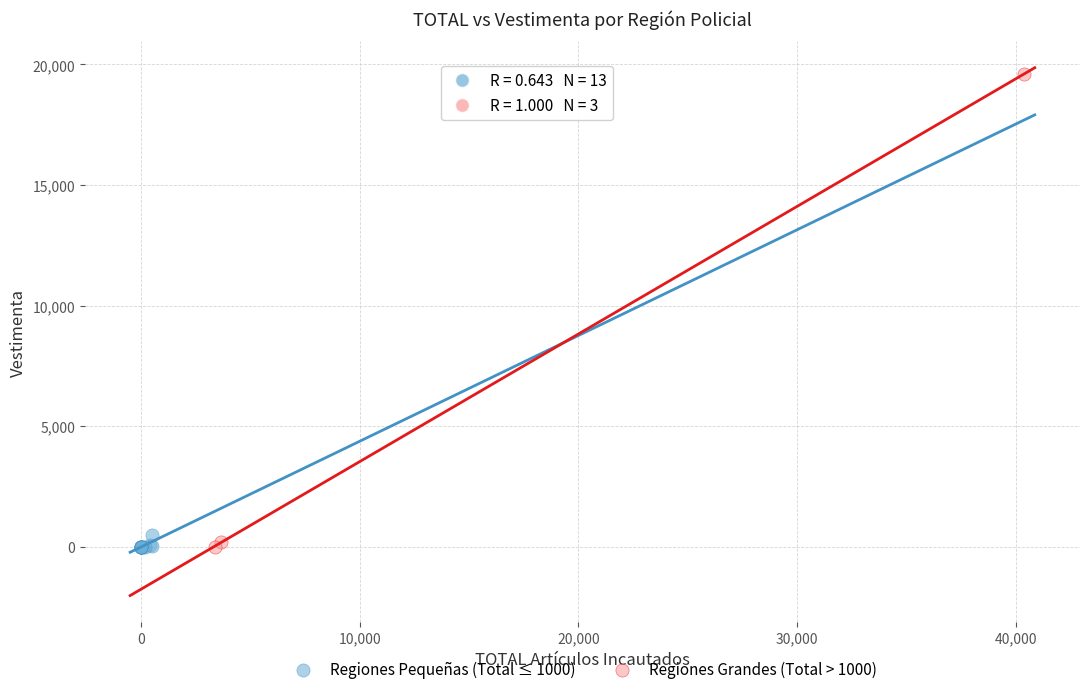

Which series contains the highest Y value?

Regiones Grandes (Total > 1000)